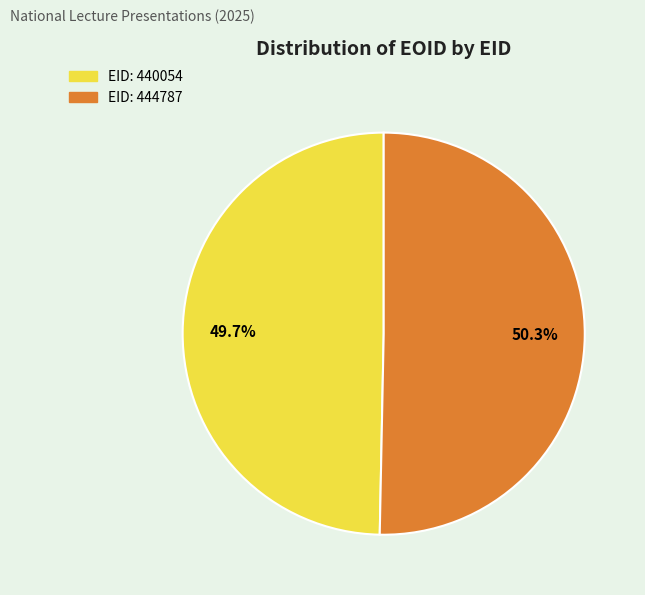

Does any single category account for the majority?

Yes